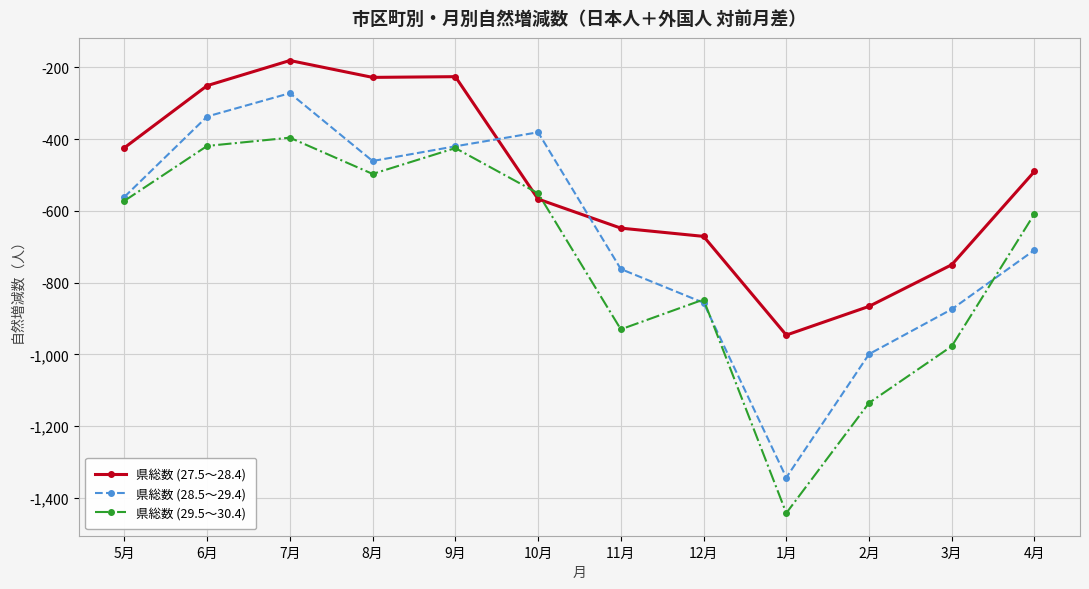

How many values in the 県総数 (28.5〜29.4) series are below -561?

6